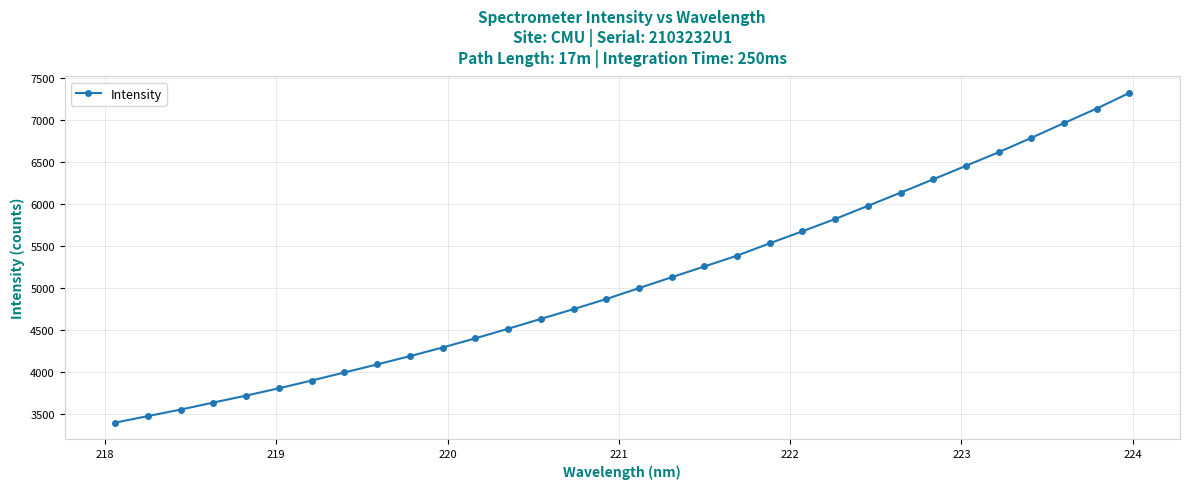

What is the difference between the maximum and second lowest values?

3842.5